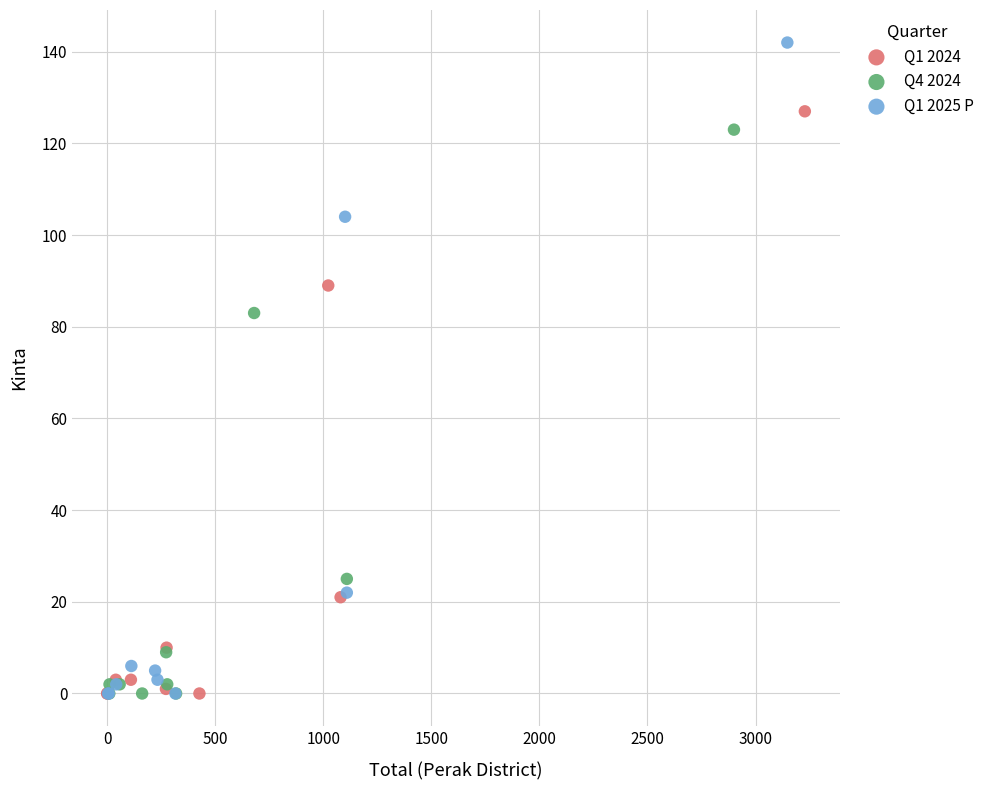

Which series has the largest Y range (max minus min)?

Q1 2025 P